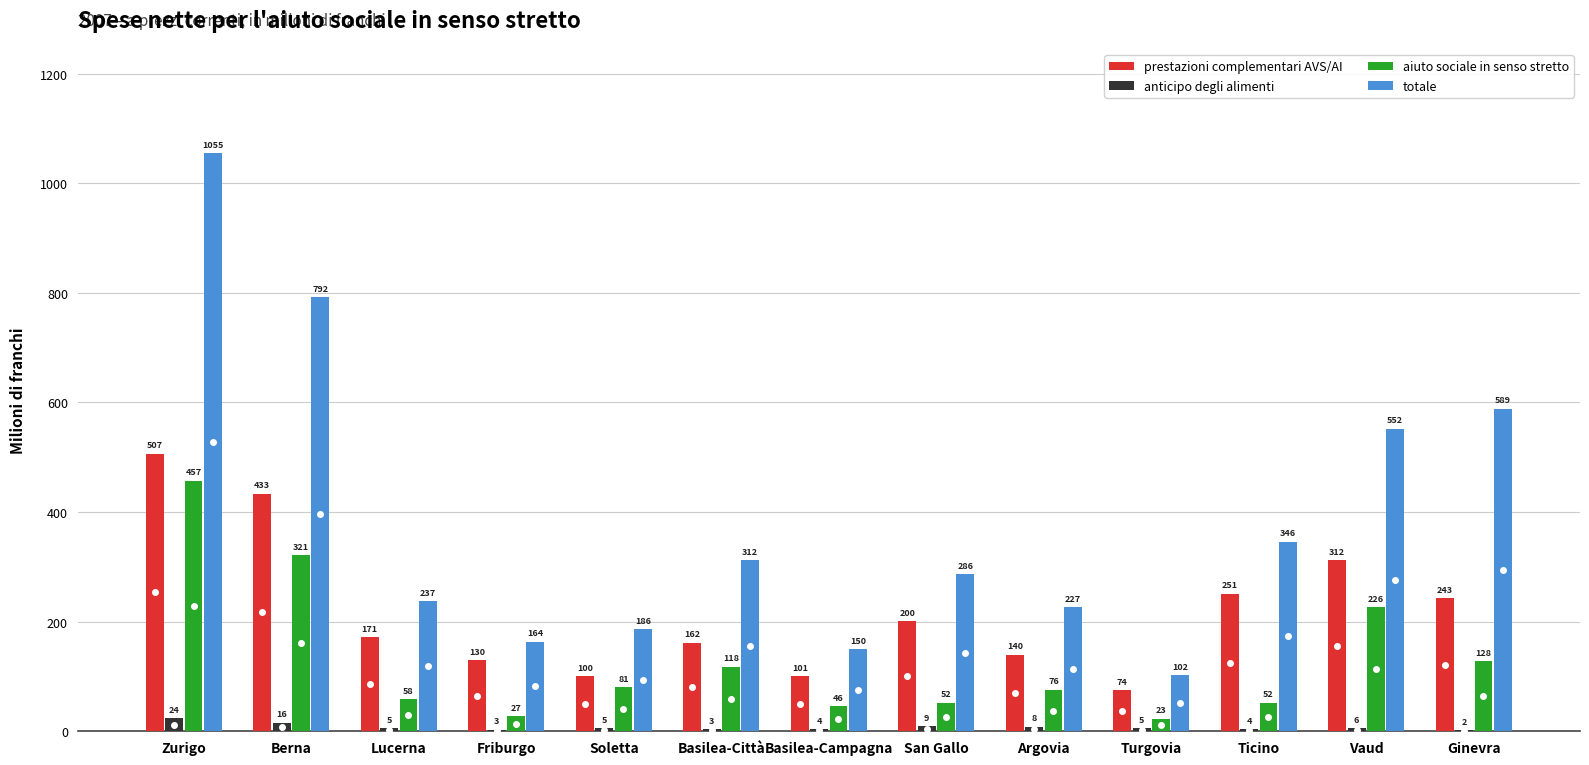

At which label is prestazioni complementari AVS/AI closest to 290?

Vaud